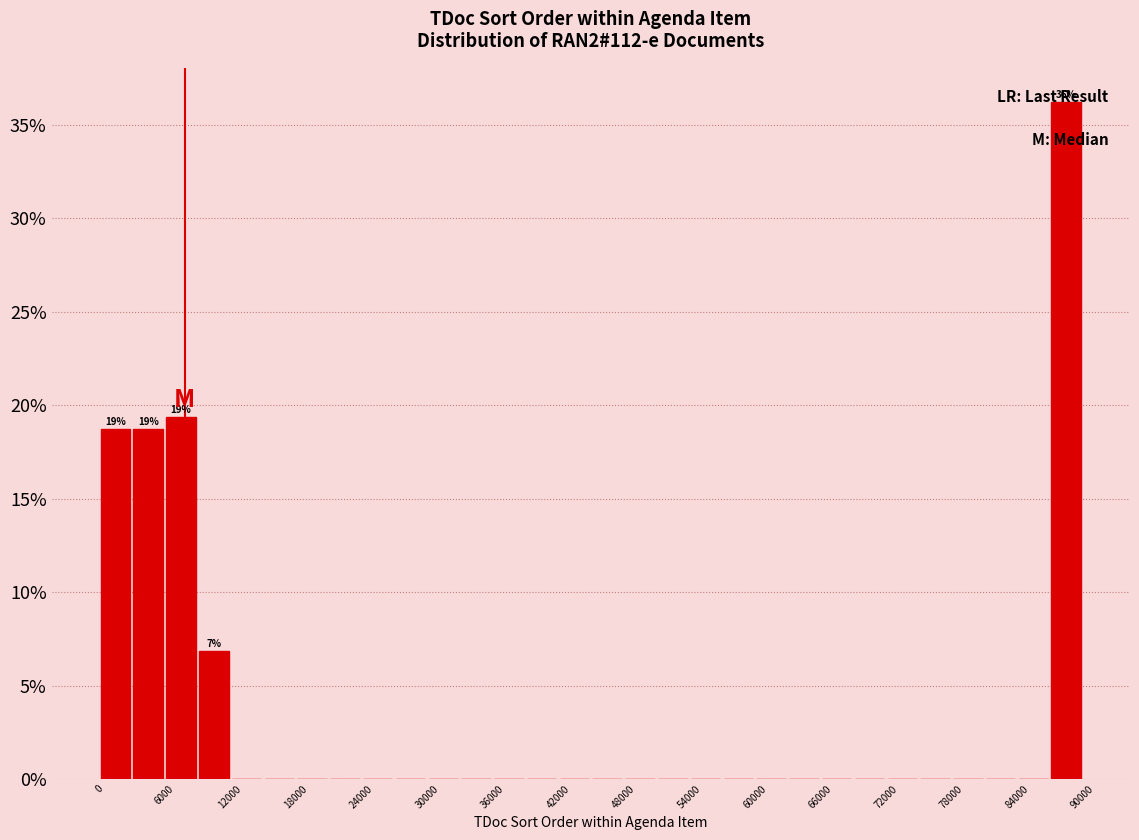

Around what value on the x-axis is the tallest bar? Give the approximate position of its centre, as read against the axis.

89000